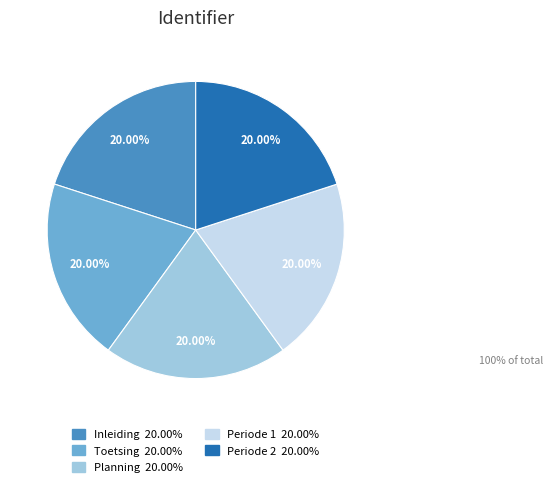

To the nearest percent, what percentage of the pie is Periode 2?

20%